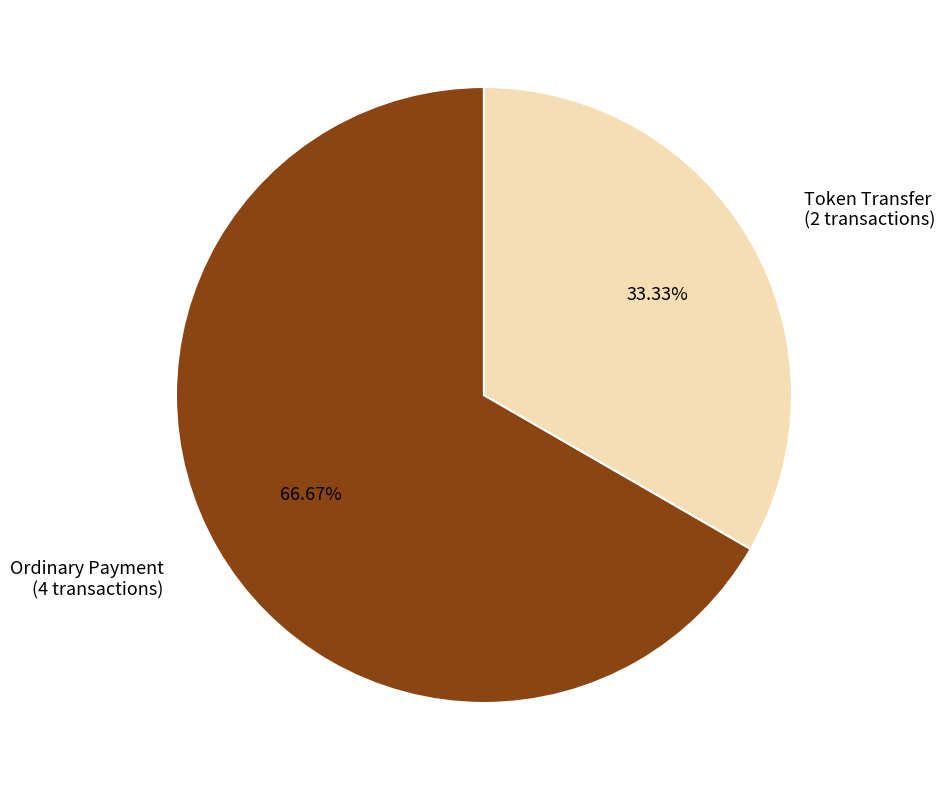

To the nearest percent, what is the difference between the largest and smallest slice percentages?

33%